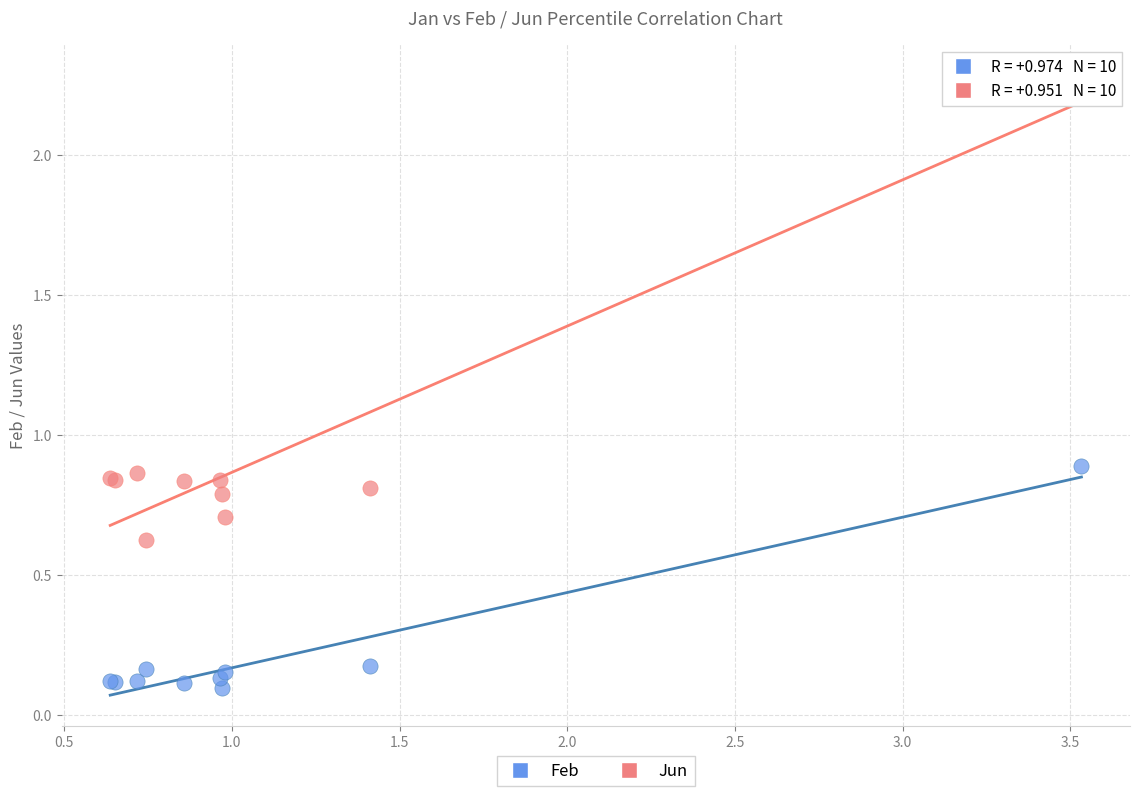

What is the X range (max minus min) for the scatter plot?

2.9